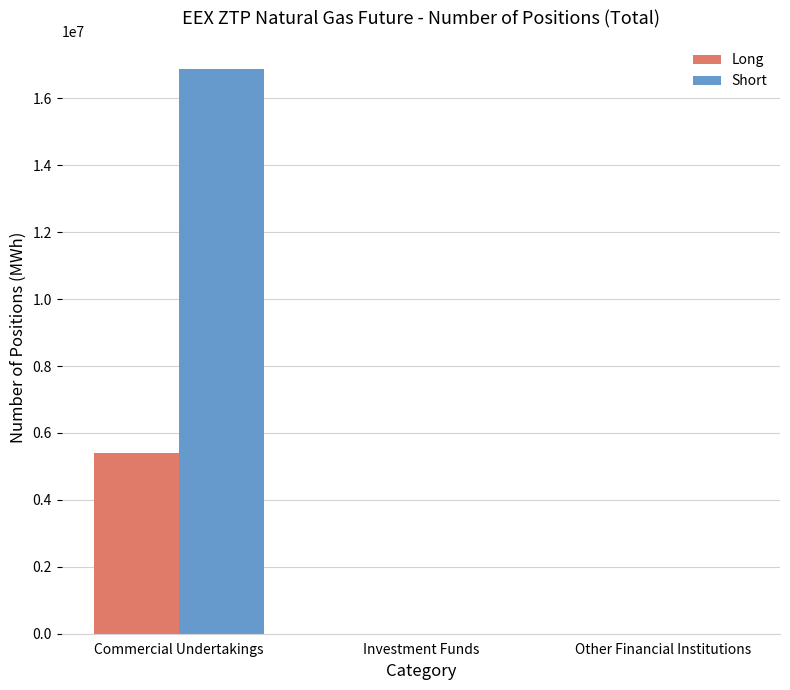

Between Commercial Undertakings and Investment Funds, which series saw the biggest shift?

Short